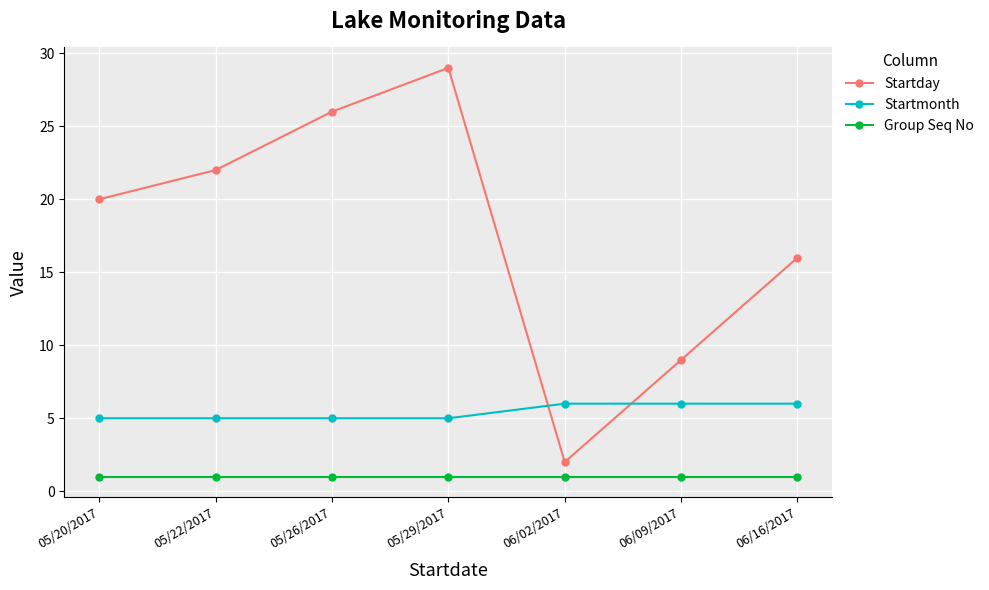

Which series changed the most between 05/26/2017 and 06/02/2017?

Startday